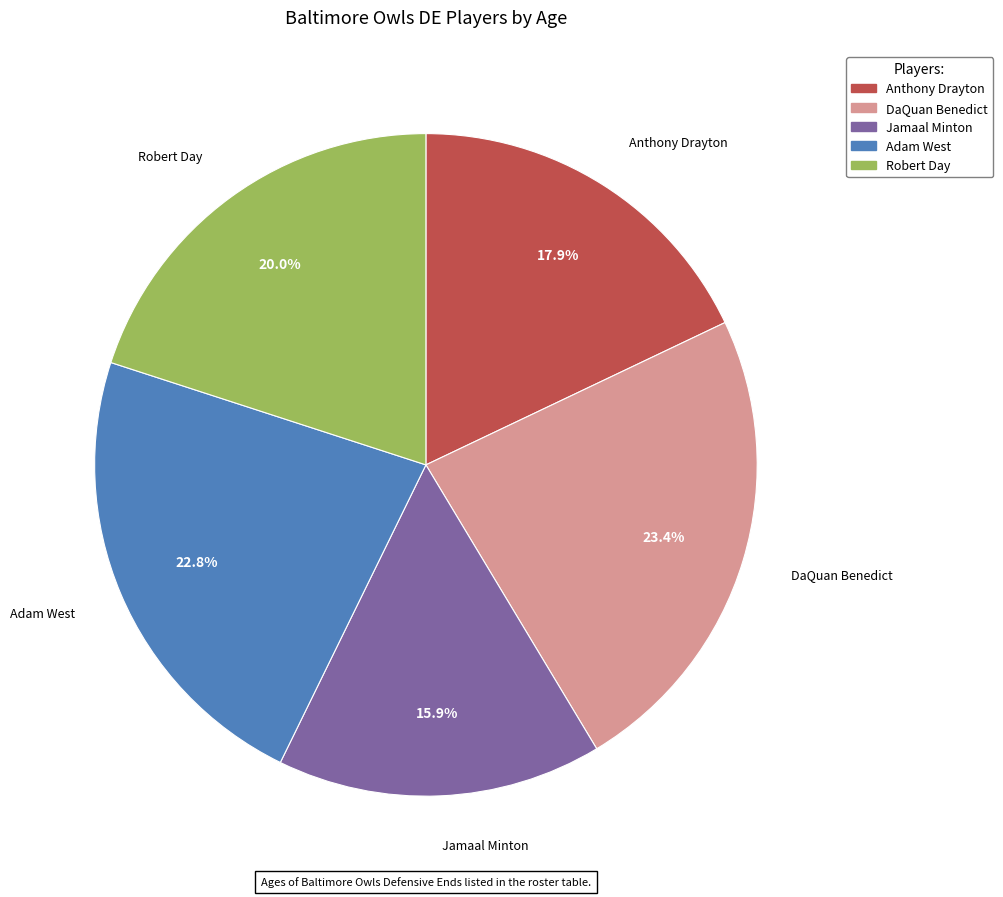

Does Adam West represent more than half of the total?

No